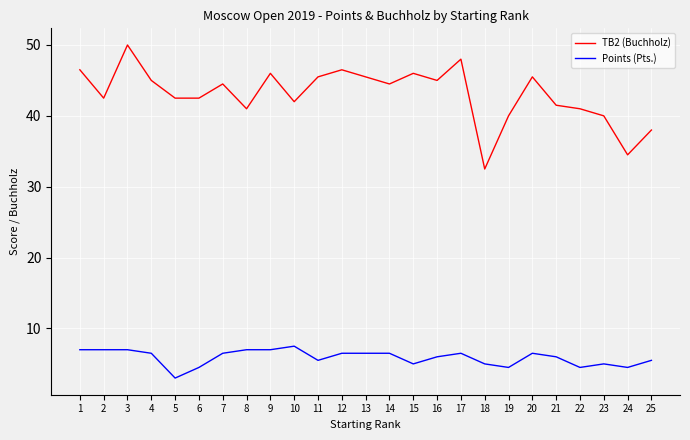

Is it true that Points (Pts.) equals 2.2 at 6?

False